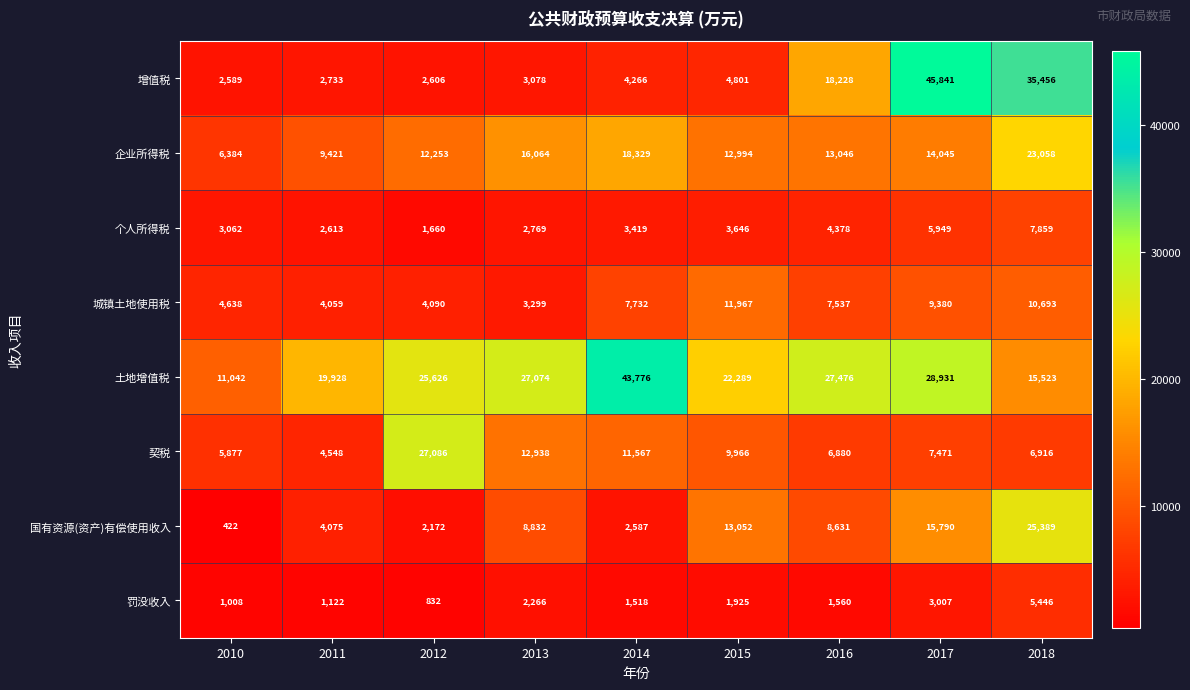

What is the difference between the 增值税 values at 2010 and 2015?

2212